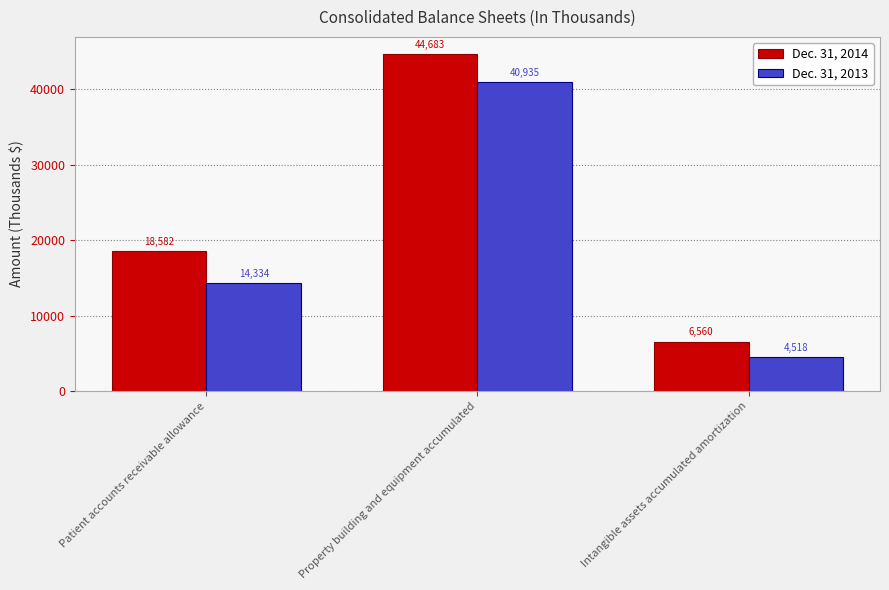

How many groups of bars are there?

3